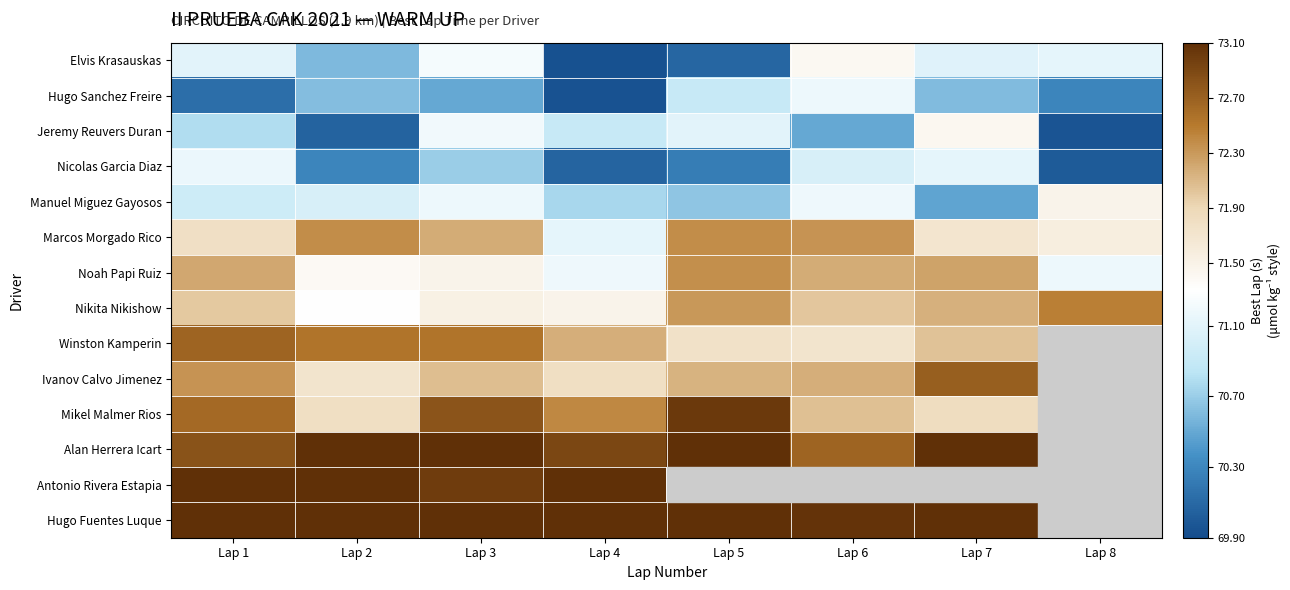

What is the spread (max minus min) of values at Lap 1?

3.5